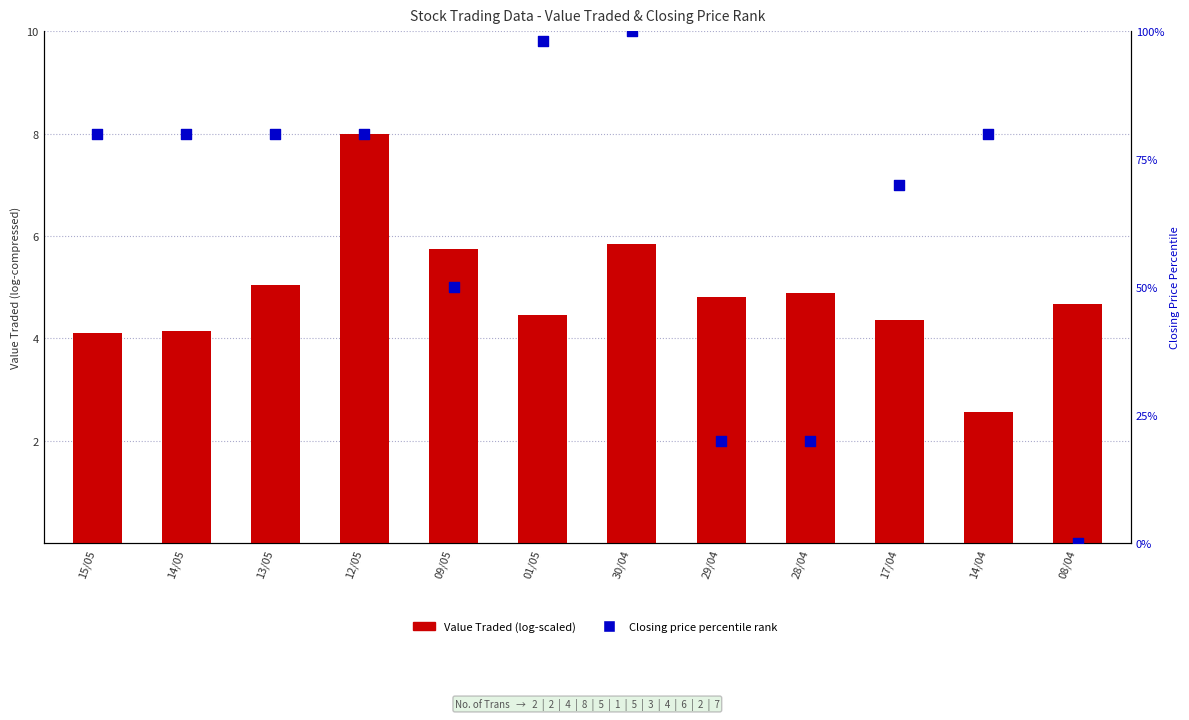

Which series contains the highest Y value?

Closing price percentile rank